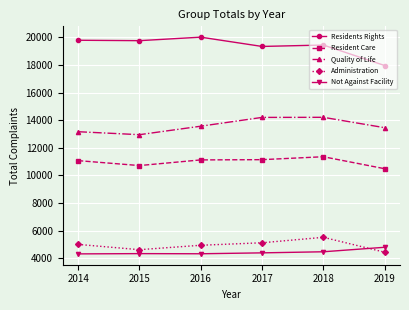

What is the value of the Quality of Life point at the 3rd from the left?

13565